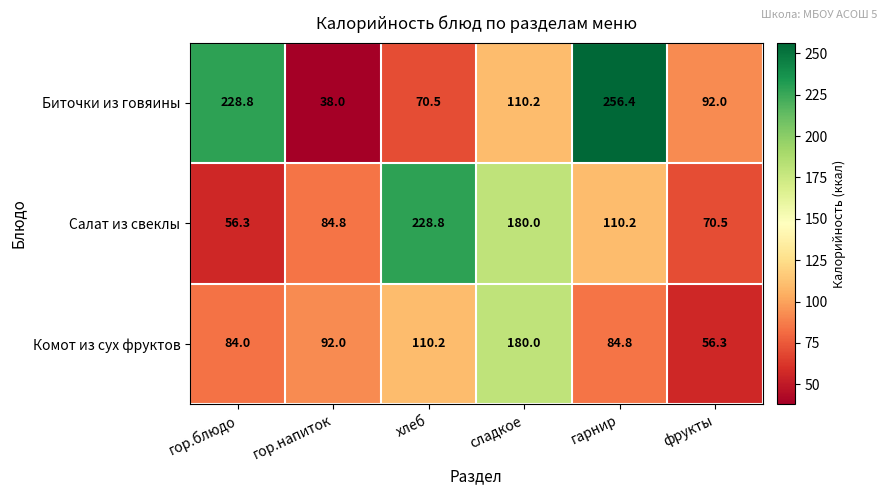

The Биточки из говяины series shows 162.8 at сладкое. True or false?

False